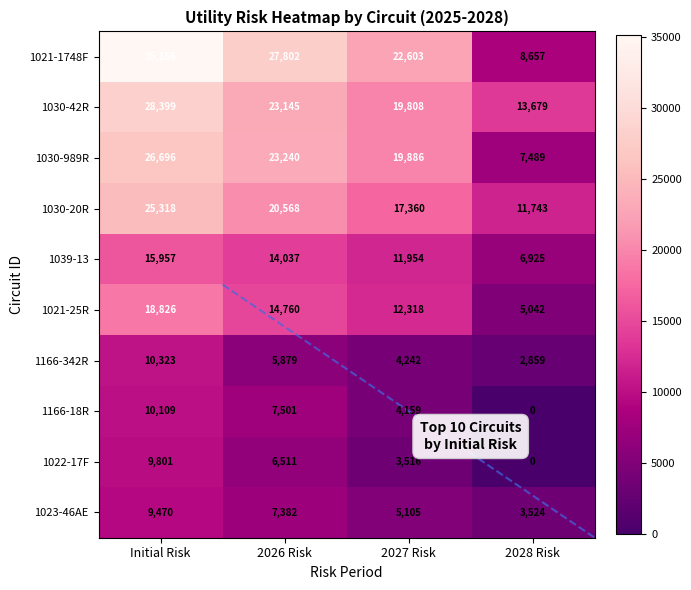

The 1023-46AE series shows 3198 at Initial Risk. True or false?

False